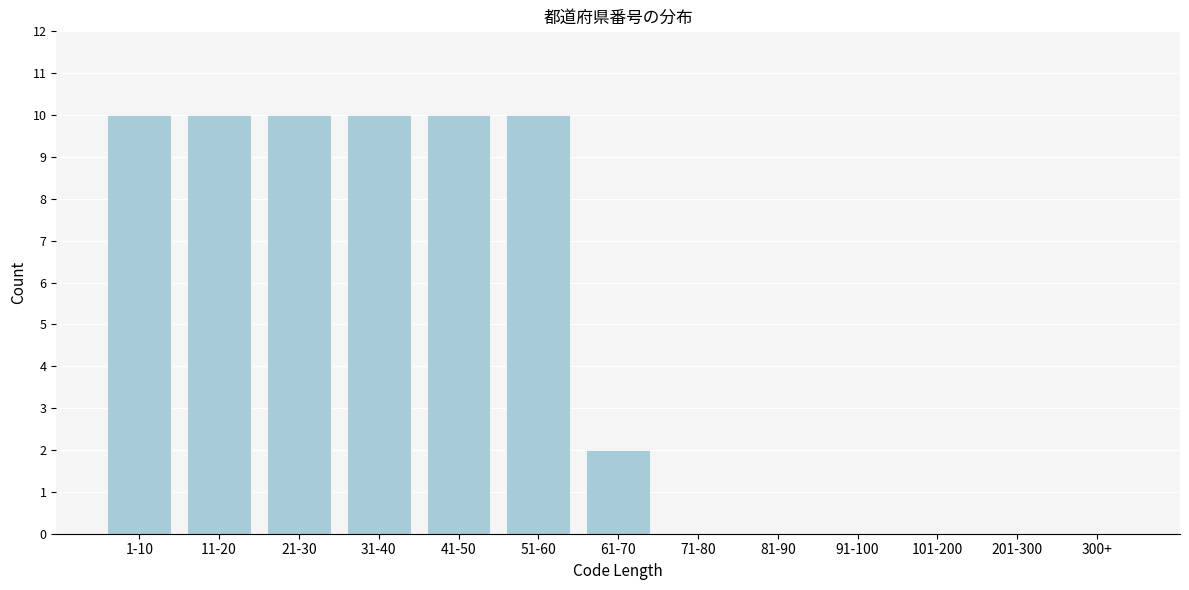

Reading right to left, transcribe all the data shown in this chart.

300+=0	201-300=0	101-200=0	91-100=0	81-90=0	71-80=0	61-70=2	51-60=10	41-50=10	31-40=10	21-30=10	11-20=10	1-10=10